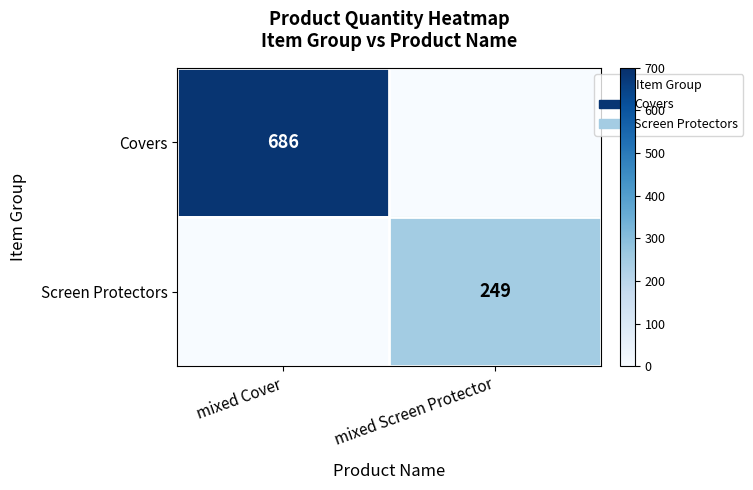

The value of Screen Protectors at mixed Screen Protector is 330. True or false?

False